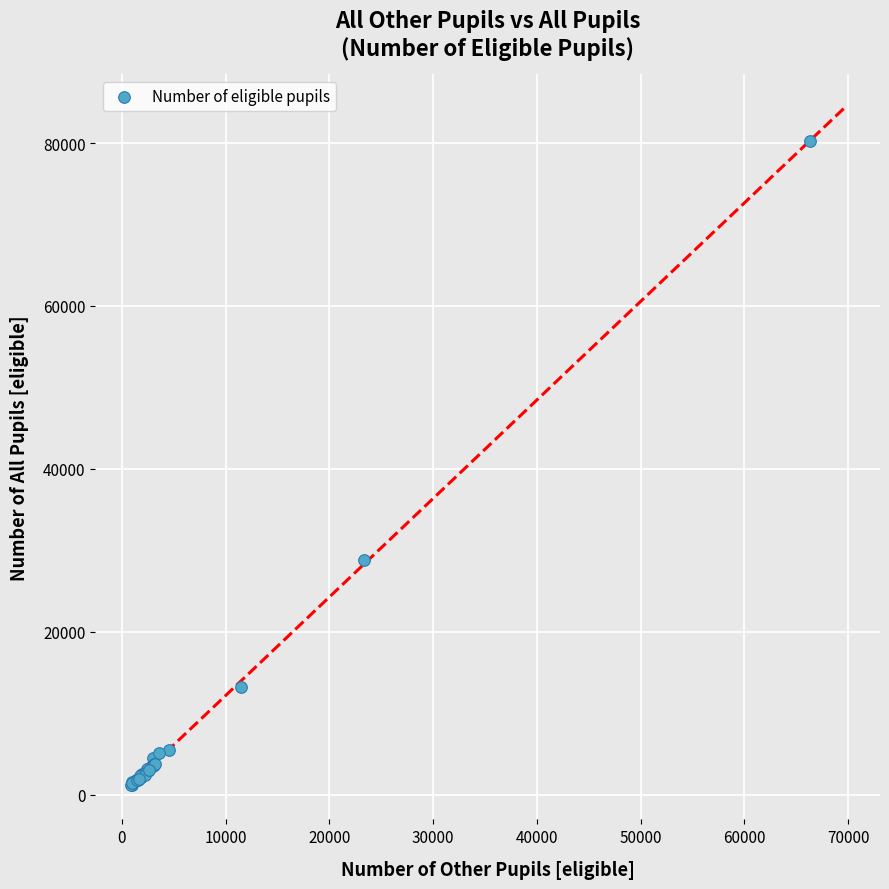

What Y value in the scatter plot is closest to 40701?

28794